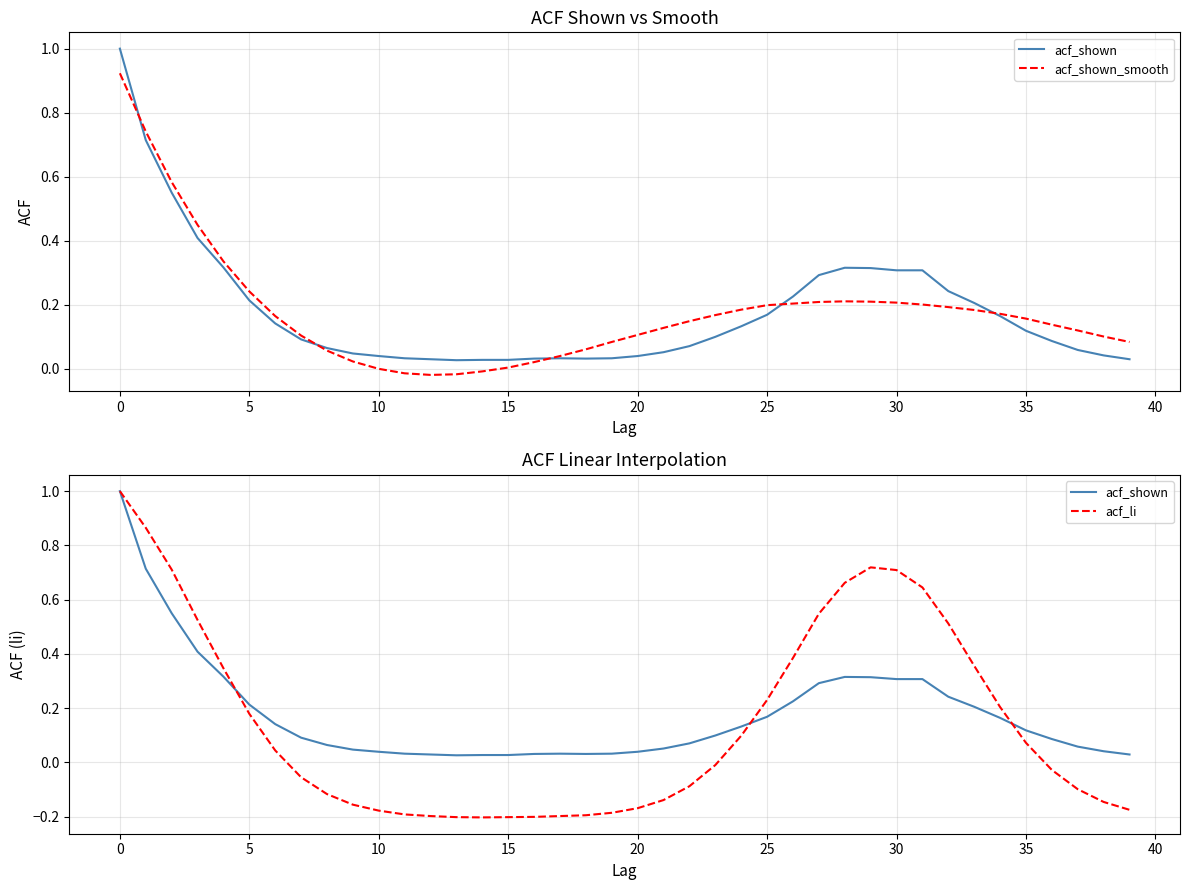

Which series has the largest total across all categories?

acf_shown